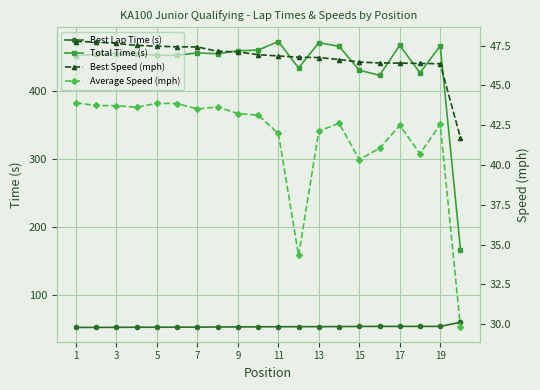

The value of Total Time (s) at 17 is 739.0. True or false?

False